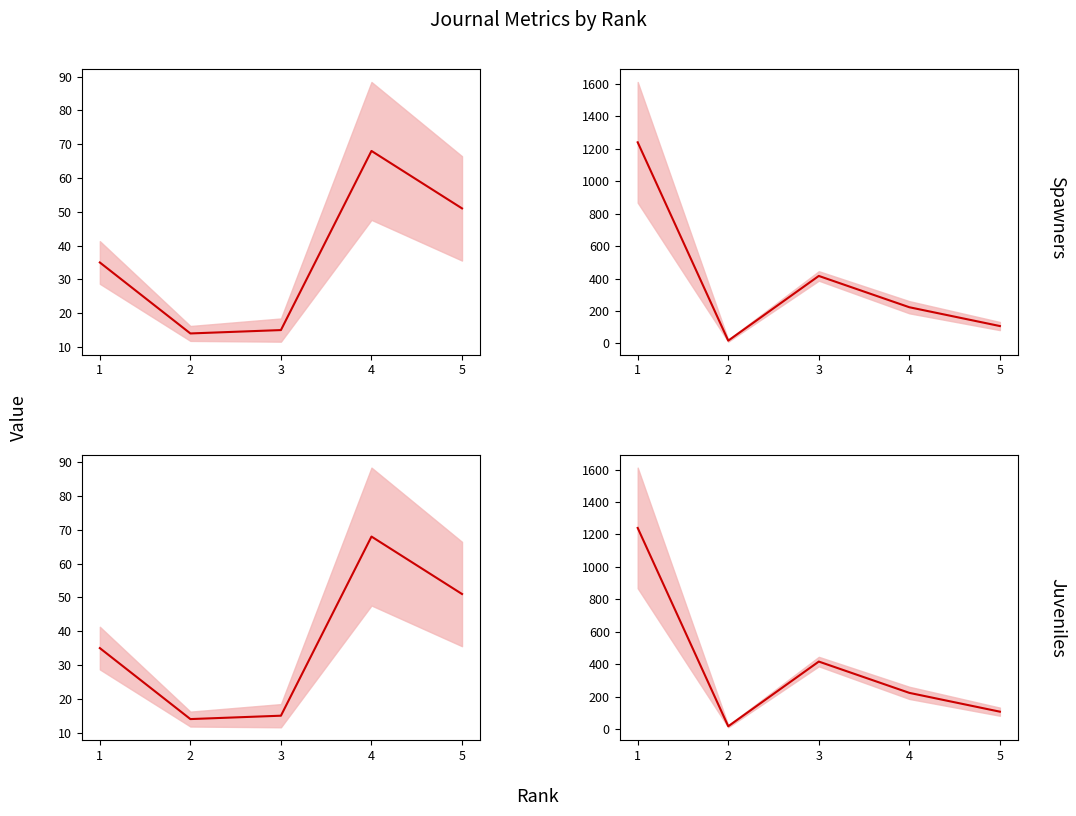

The value of Total Docs. (2011) at 1 is 12. True or false?

False